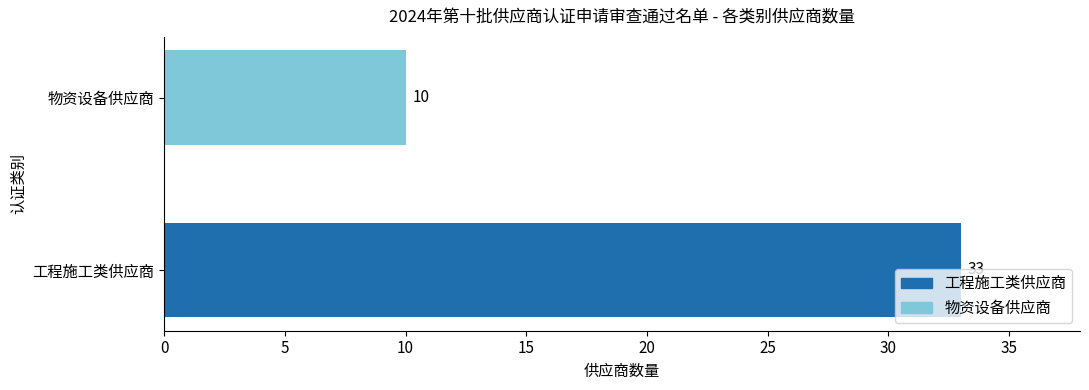

What is the difference between the values at 物资设备供应商 and 工程施工类供应商?

23